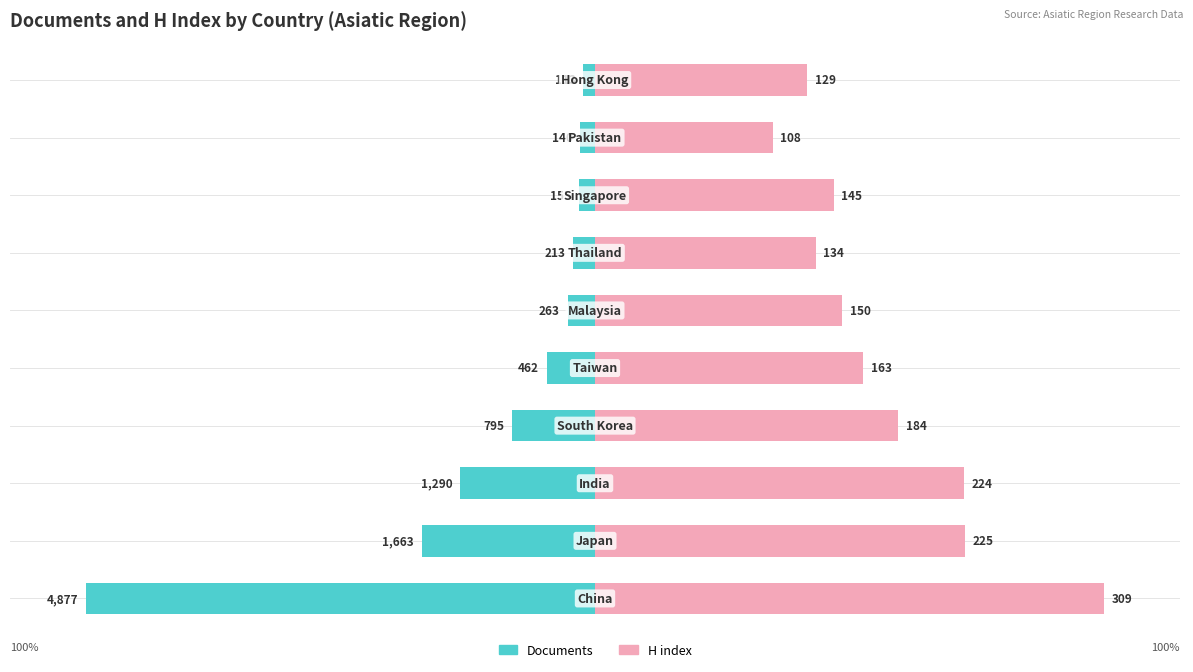

How many data points in H index are above 52?

5